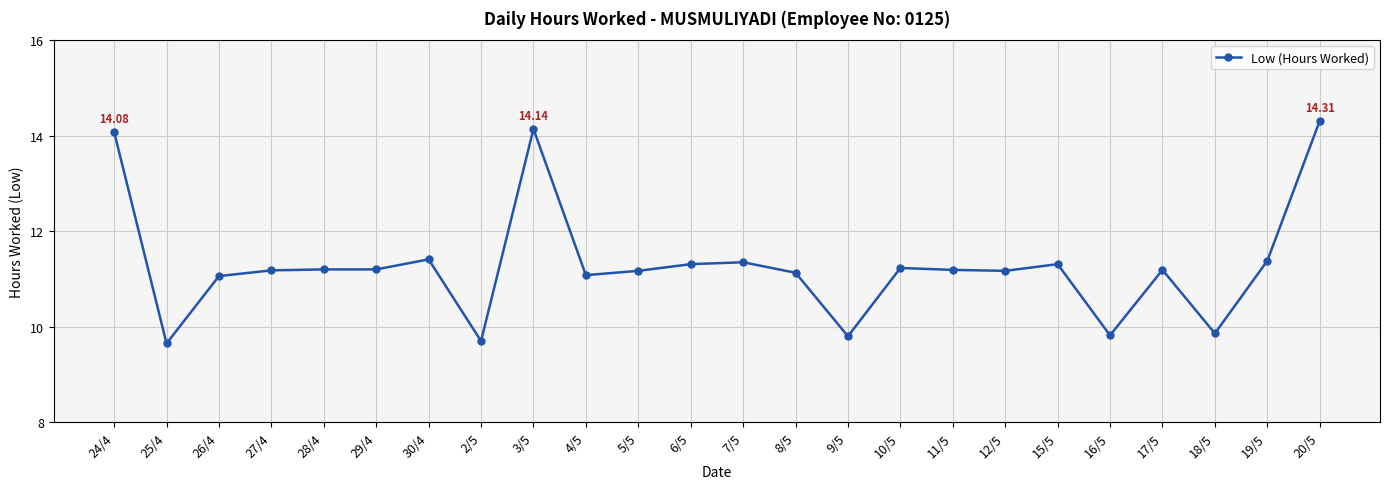

Which has a higher value, 28/4 or 8/5?

28/4